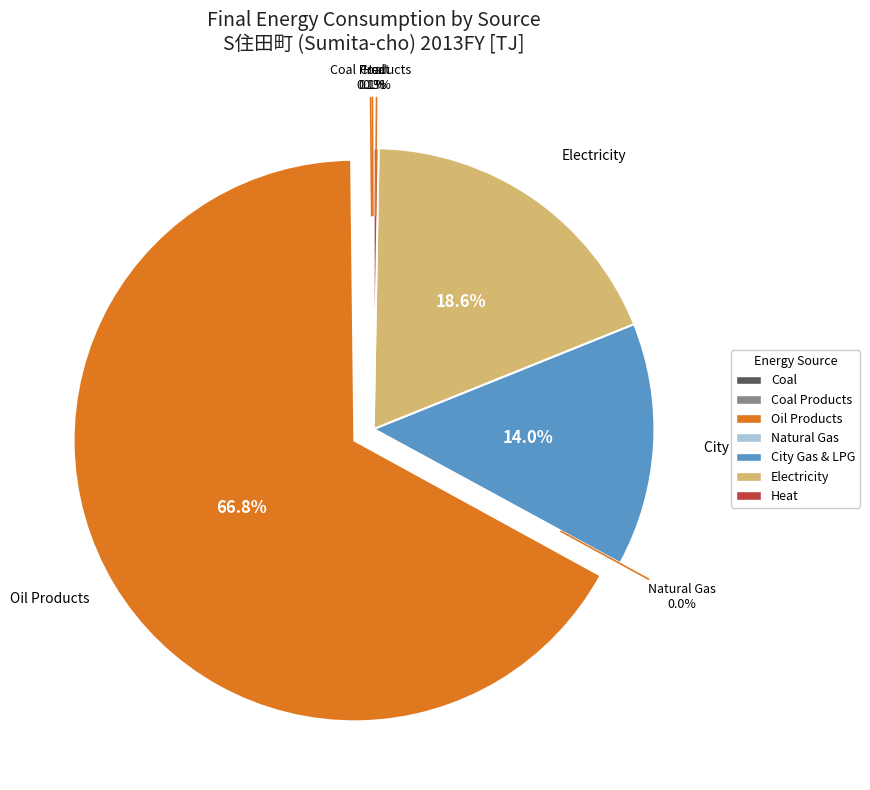

To the nearest percent, what is the average slice percentage?

14%